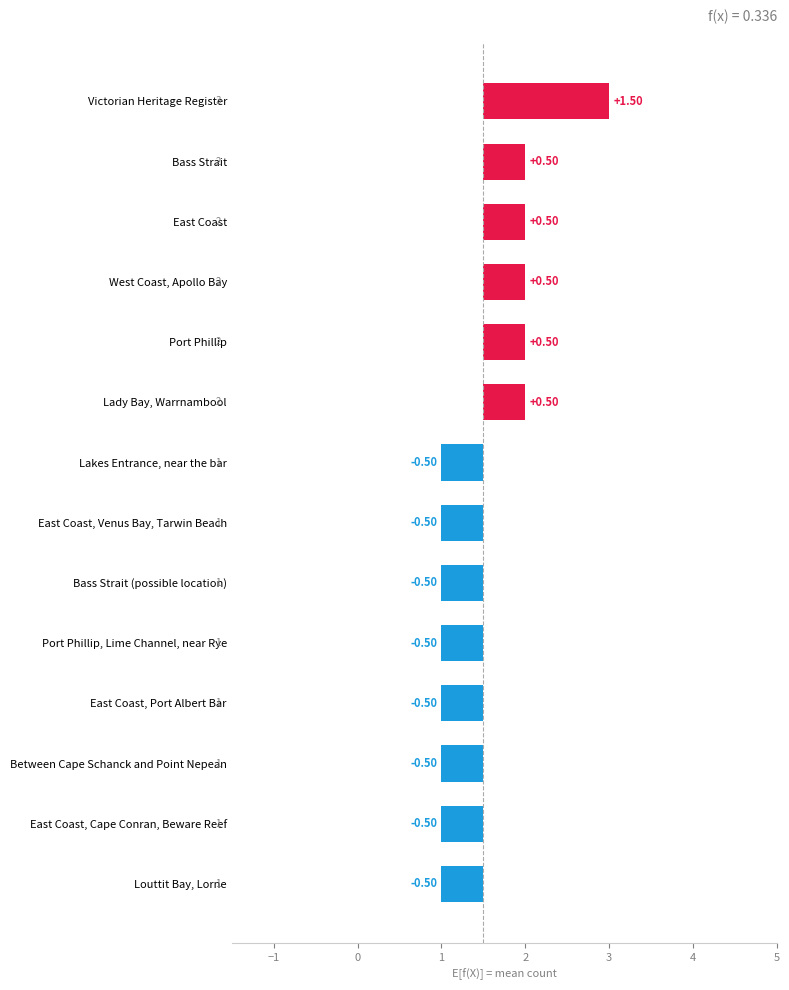

Count the number of values greater than 1.

6